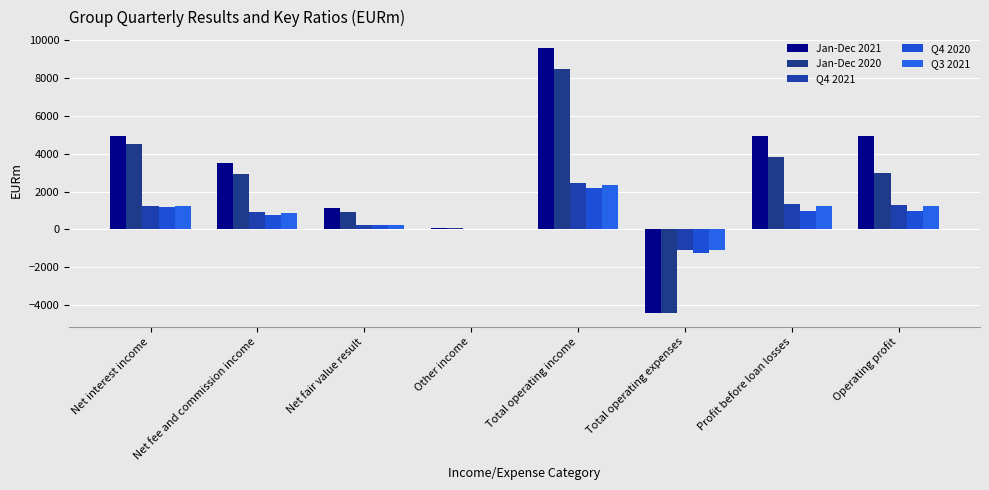

How many values in Jan-Dec 2020 are above zero?

7